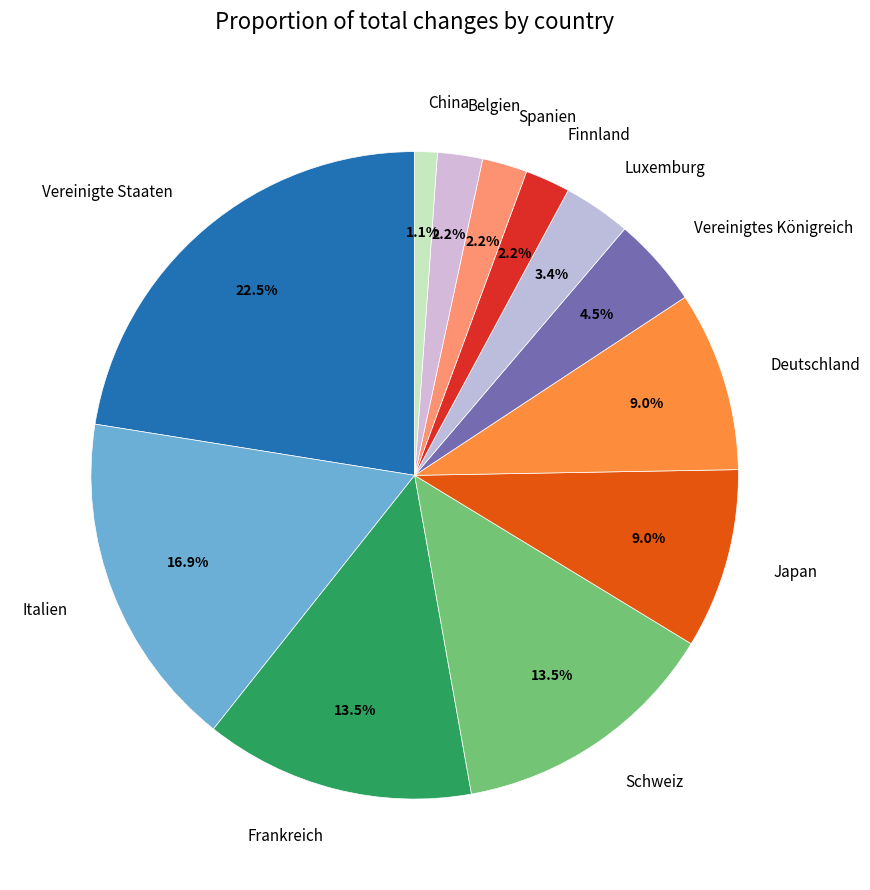

How many segments does this pie chart have?

12